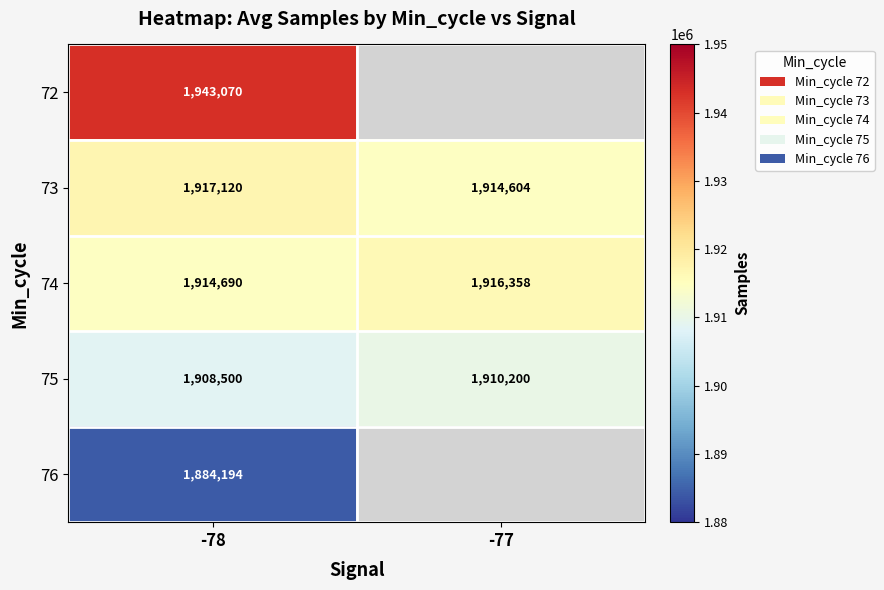

At -78, list the series in order from largest to smallest.

72, 73, 74, 75, 76